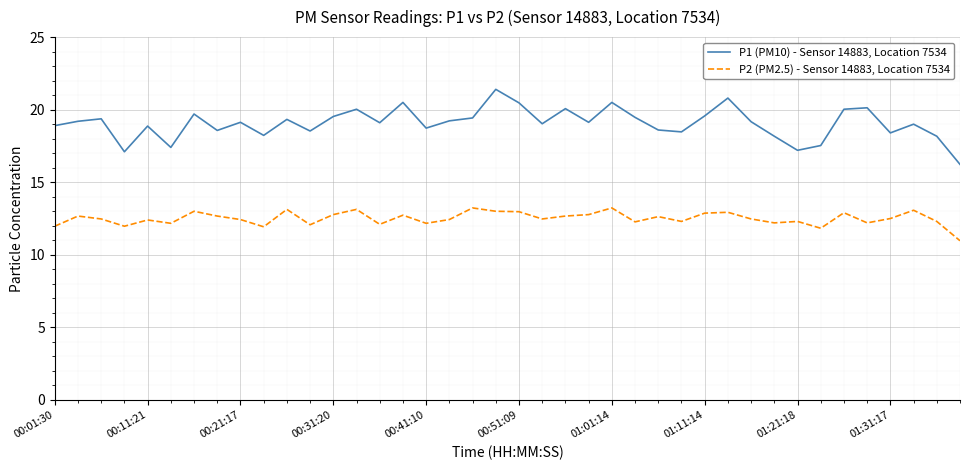

Which series has the widest spread of values?

P1 (PM10) - Sensor 14883, Location 7534